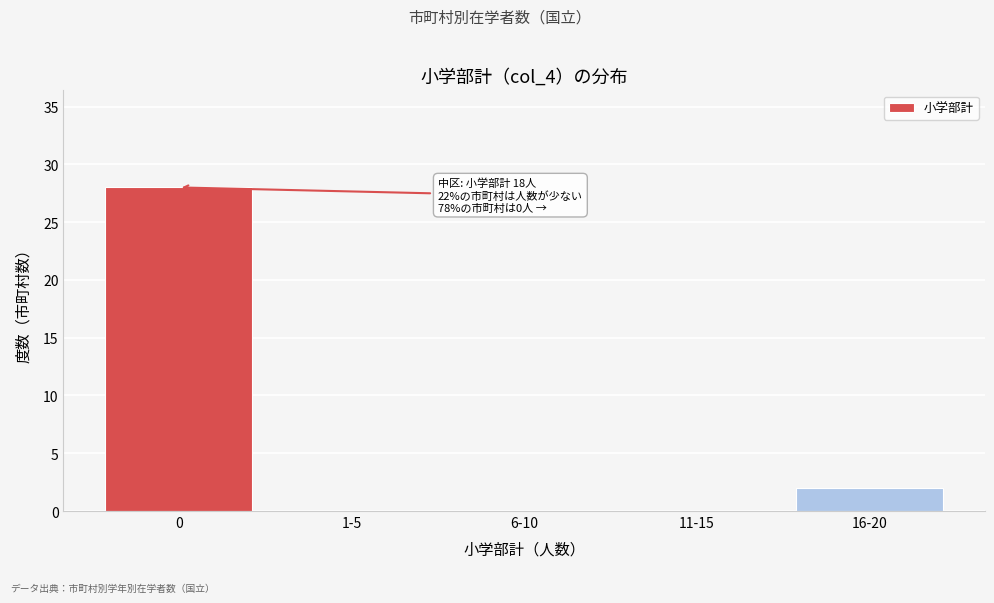

Reading left to right, transcribe all the data shown in this chart.

0=28	1-5=0	6-10=0	11-15=0	16-20=2